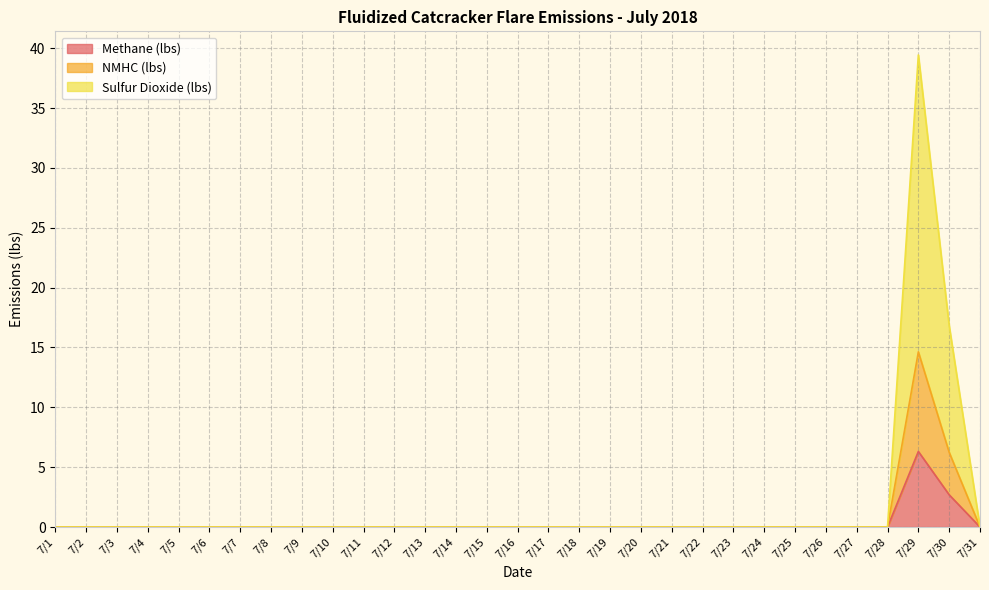

Reading left to right, extract all data points from this chart.

Methane (lbs): 7/1=0.0	7/2=0.0	7/3=0.0	7/4=0.0	7/5=0.0	7/6=0.0	7/7=0.0	7/8=0.0	7/9=0.0	7/10=0.0	7/11=0.0	7/12=0.0	7/13=0.0	7/14=0.0	7/15=0.0	7/16=0.0	7/17=0.0	7/18=0.0	7/19=0.0	7/20=0.0	7/21=0.0	7/22=0.0	7/23=0.0	7/24=0.0	7/25=0.0	7/26=0.0	7/27=0.0	7/28=0.0	7/29=6.3	7/30=2.7	7/31=0.0
NMHC (lbs): 7/1=0.0	7/2=0.0	7/3=0.0	7/4=0.0	7/5=0.0	7/6=0.0	7/7=0.0	7/8=0.0	7/9=0.0	7/10=0.0	7/11=0.0	7/12=0.0	7/13=0.0	7/14=0.0	7/15=0.0	7/16=0.0	7/17=0.0	7/18=0.0	7/19=0.0	7/20=0.0	7/21=0.0	7/22=0.0	7/23=0.0	7/24=0.0	7/25=0.0	7/26=0.0	7/27=0.0	7/28=0.0	7/29=14.6	7/30=6.2	7/31=0.0
Sulfur Dioxide (lbs): 7/1=0.0	7/2=0.0	7/3=0.0	7/4=0.0	7/5=0.0	7/6=0.0	7/7=0.0	7/8=0.0	7/9=0.0	7/10=0.0	7/11=0.0	7/12=0.0	7/13=0.0	7/14=0.0	7/15=0.0	7/16=0.0	7/17=0.0	7/18=0.0	7/19=0.0	7/20=0.0	7/21=0.0	7/22=0.0	7/23=0.0	7/24=0.0	7/25=0.0	7/26=0.0	7/27=0.0	7/28=0.0	7/29=39.4	7/30=16.8	7/31=0.0